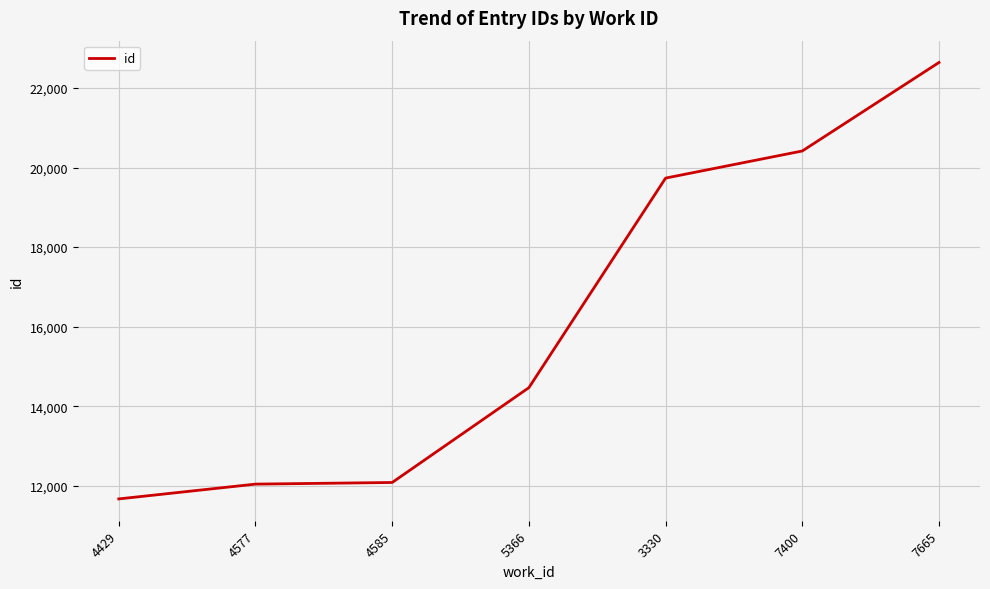

What is the difference between the second highest and minimum values?

8748